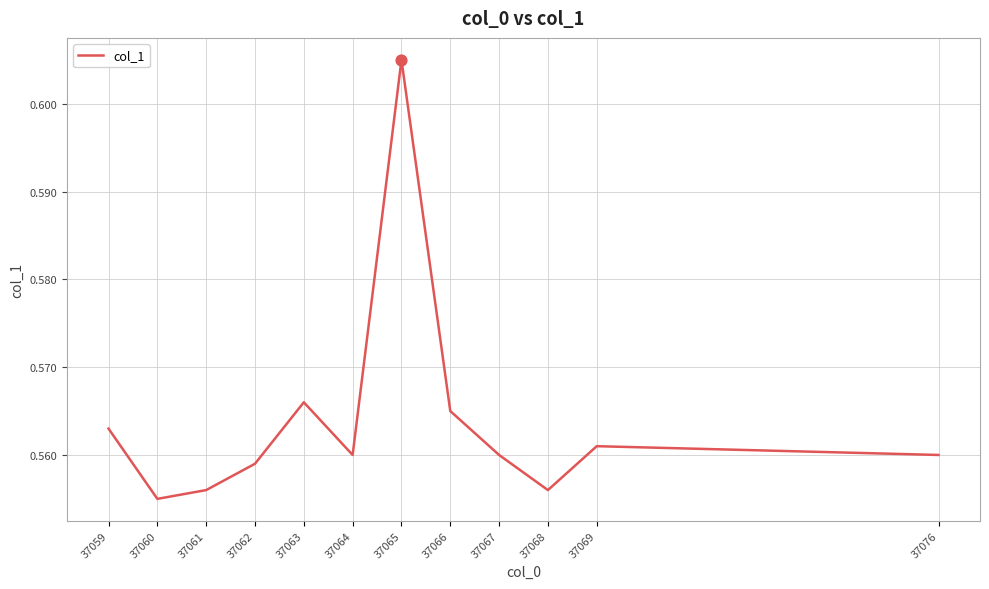

Which has a higher value, 37068 or 37065?

37065